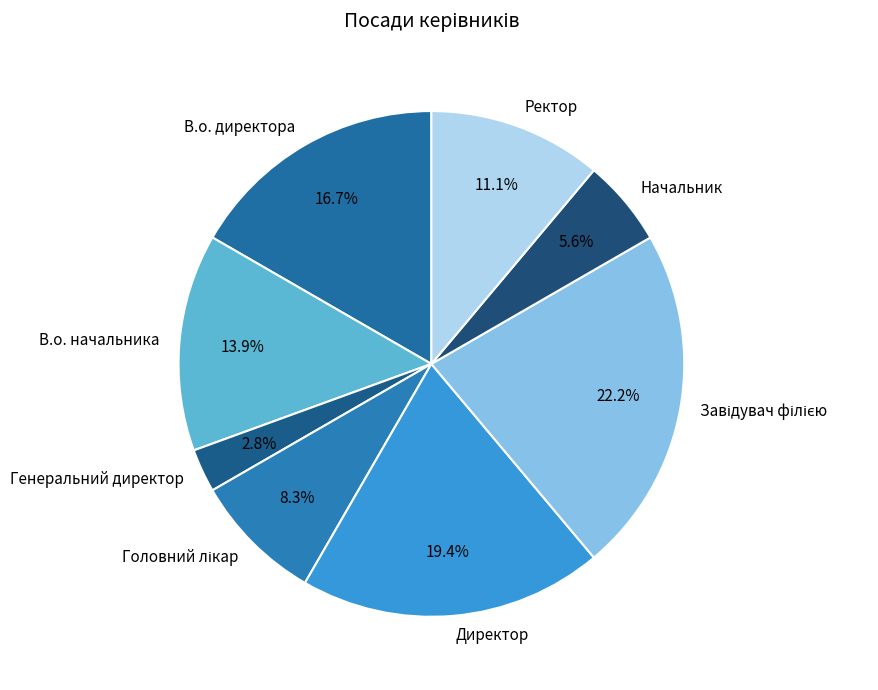

Count the number of slices in the pie.

8